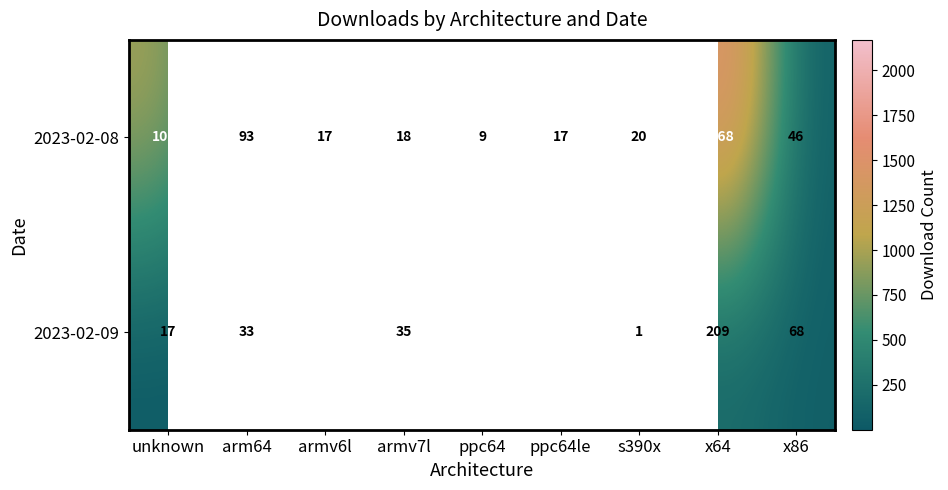

What is the difference between the maximum and second lowest values in the 2023-02-08 series?

2151